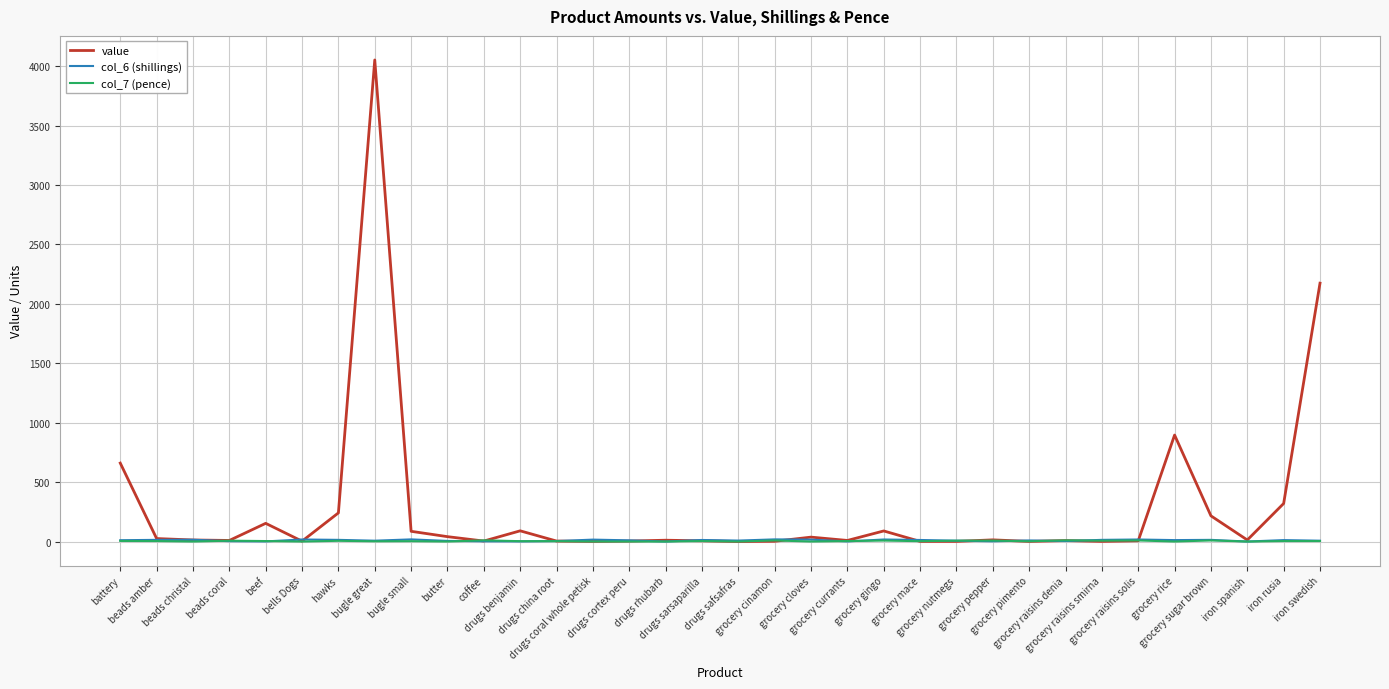

Is the value of col_6 (shillings) at grocery raisins denia greater than the value of value at grocery gingo?

No